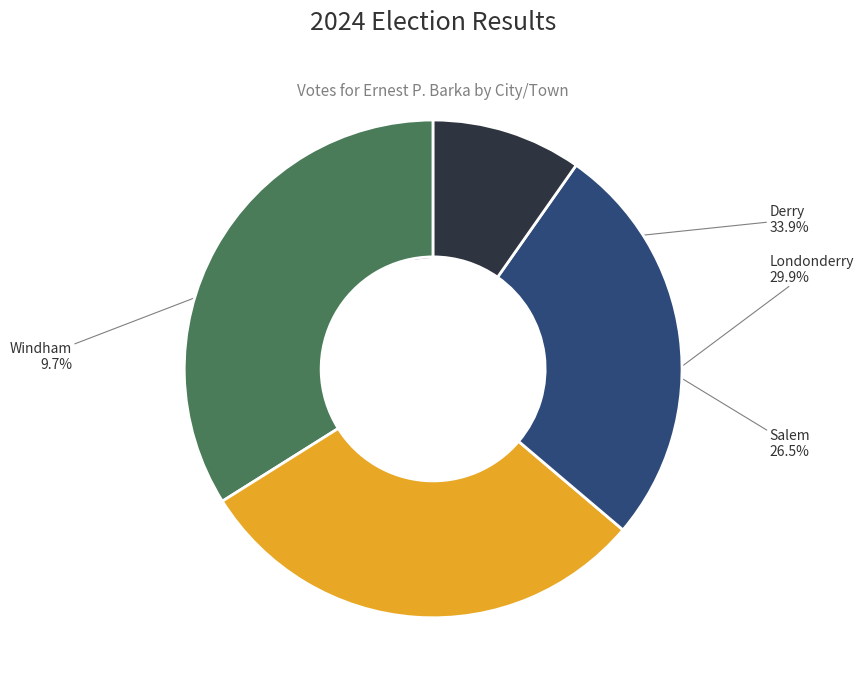

What is the largest slice in the pie chart?

Derry